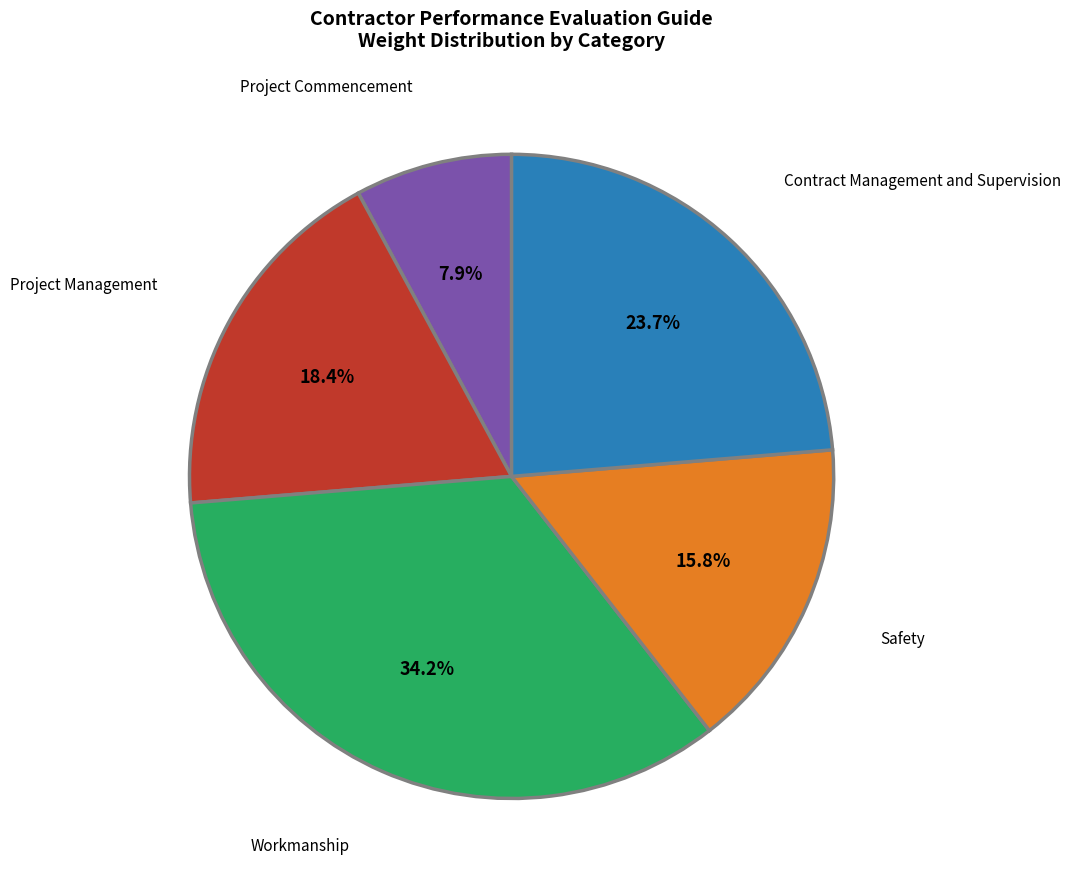

What portion of the pie excludes Project Management?

81.6%